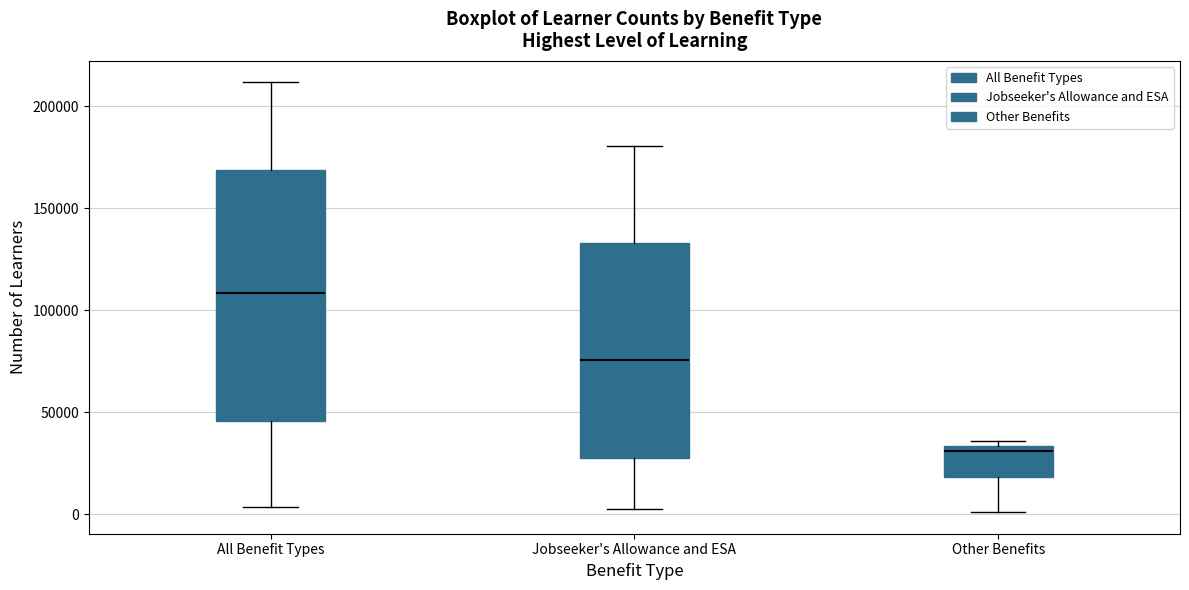

Which box has the highest median line?

All Benefit Types